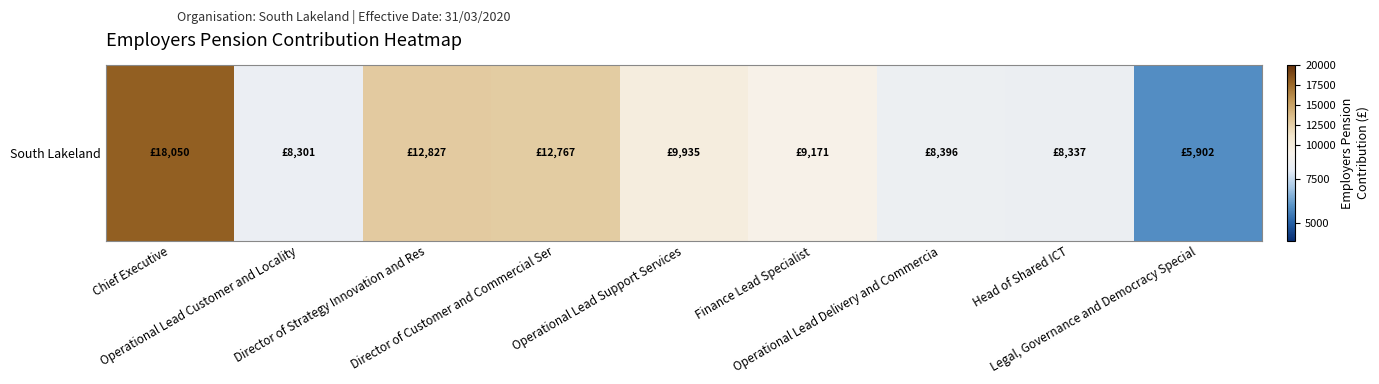

Rank the categories by value from lowest to highest.

Legal, Governance and Democracy Special, Operational Lead Customer and Locality, Head of Shared ICT, Operational Lead Delivery and Commercia, Finance Lead Specialist, Operational Lead Support Services, Director of Customer and Commercial Ser, Director of Strategy Innovation and Res, Chief Executive